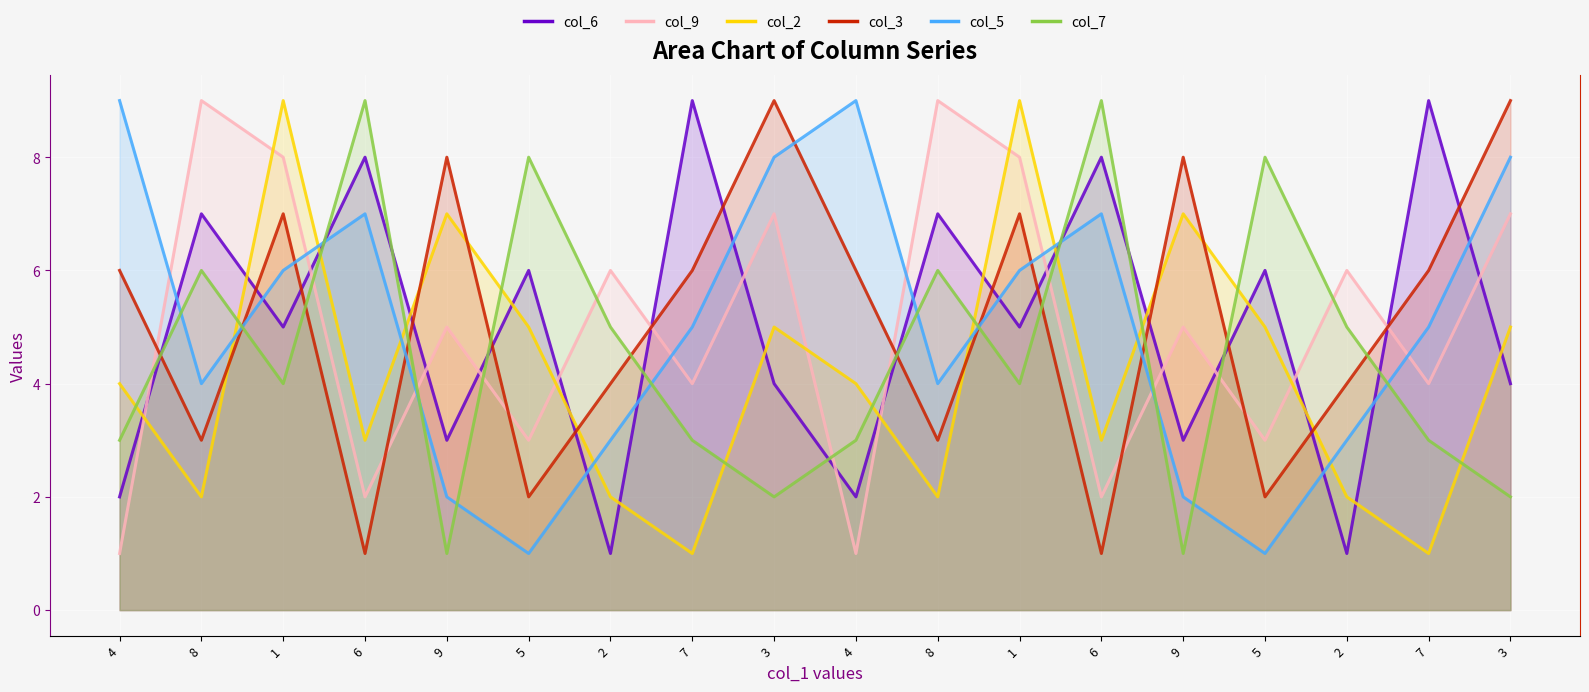

What is the total value across all series at 8?

31